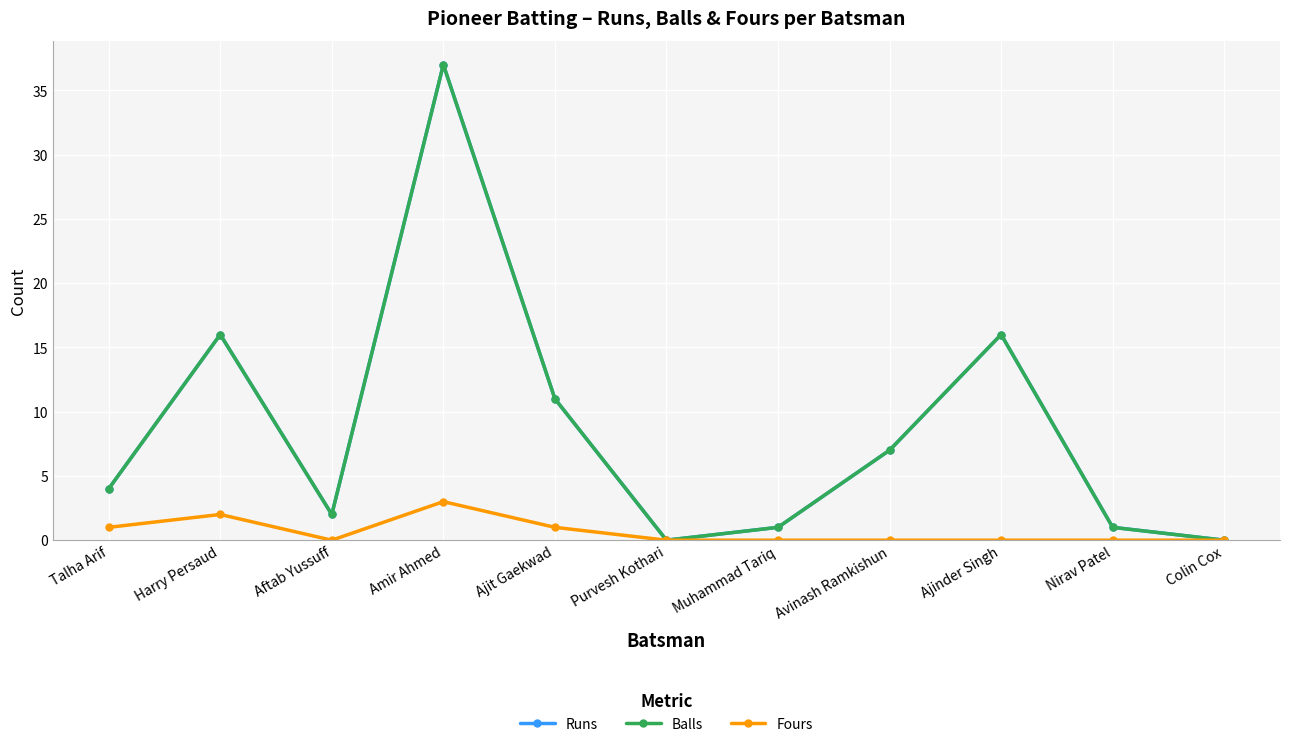

At which label is Runs closest to 18?

Harry Persaud